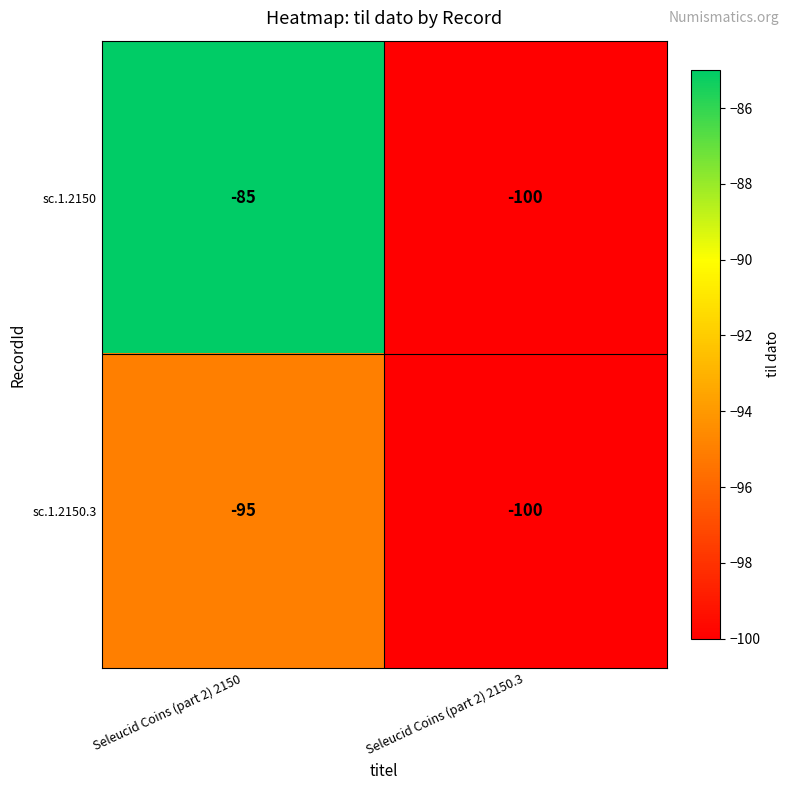

What is the sum of all sc.1.2150.3 values?

-195